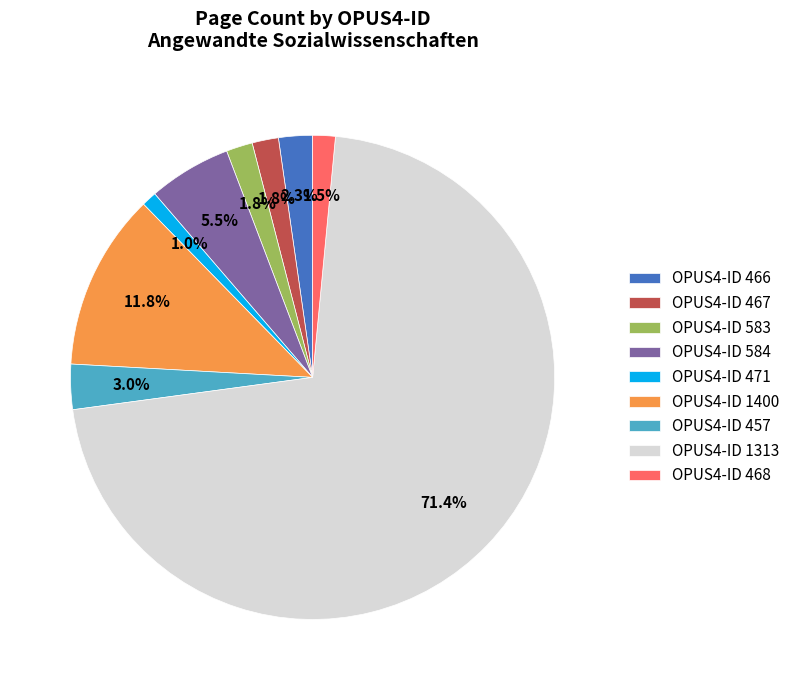

How many slices are in this pie chart?

9